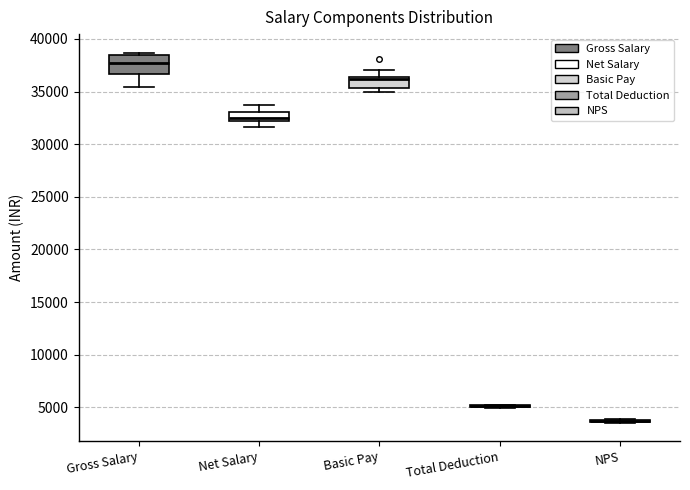

Reading left to right, transcribe this box plot: for each box, give where its median line is, the range the box spans, and where its two whiskers end, as read against the y-axis. The values are not printed on the chart, so give them approximately, as read against the axis.

Gross Salary: median 37500, box 36500 to 38500, whiskers 35500 to 38500 (just above the box's upper edge)
Net Salary: median 32500, box 32000 to 33000, whiskers 31500 to 33500
Basic Pay: median 36000, box 35500 to 36500, whiskers 35000 to 37000
Total Deduction: box collapsed to a line at 5000, whiskers 5000 to 5000
NPS: box collapsed to a line at 3500, whiskers 3500 to 4000